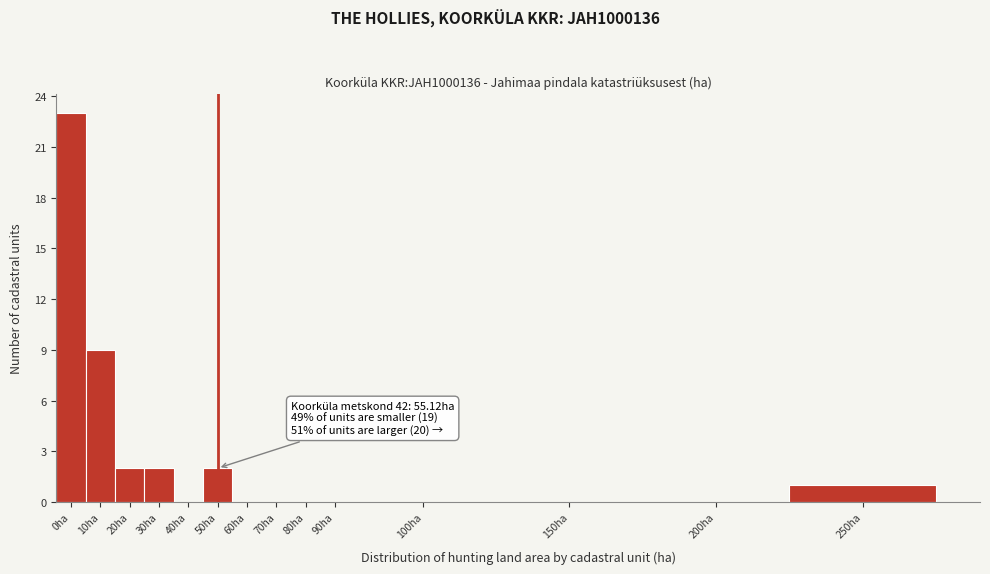

Reading left to right, transcribe all the data shown in this chart.

0ha=23	10ha=9	20ha=2	30ha=2	40ha=0	50ha=2	60ha=0	70ha=0	80ha=0	90ha=0	100ha=0	150ha=0	200ha=0	250ha=1